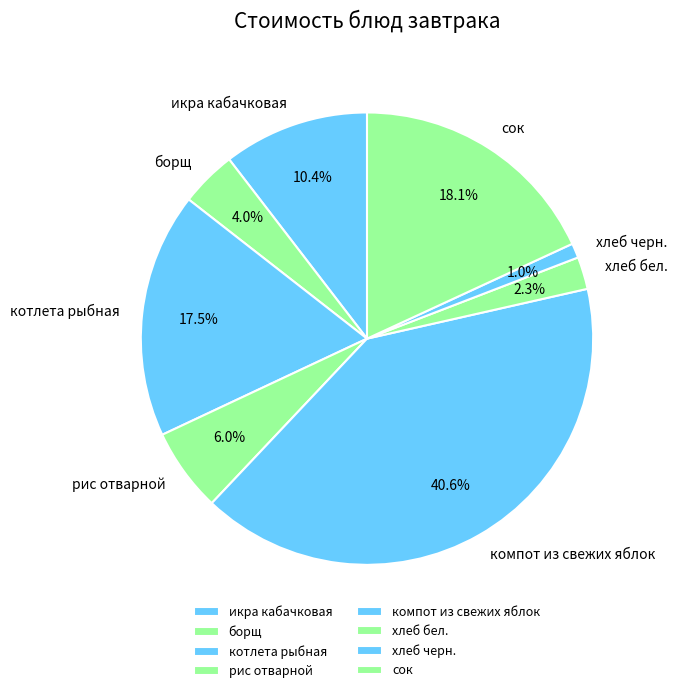

Rank the categories by value from highest to lowest.

компот из свежих яблок, сок, котлета рыбная, икра кабачковая, рис отварной, борщ, хлеб бел., хлеб черн.